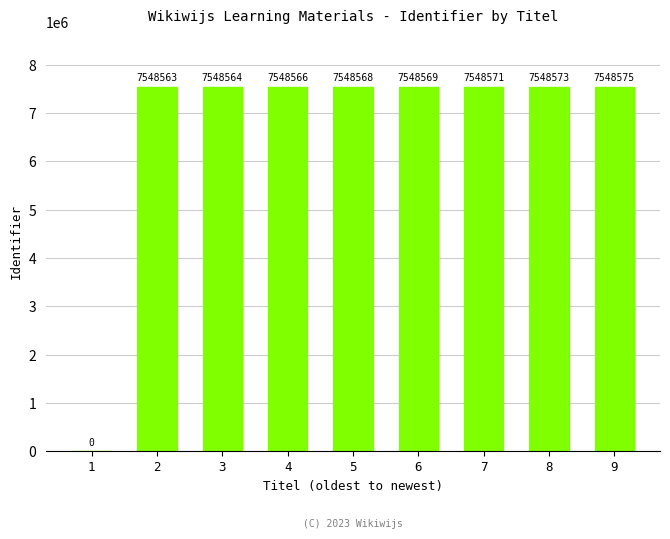

Approximately how many times larger is the value at 4 compared to 5?

1.0